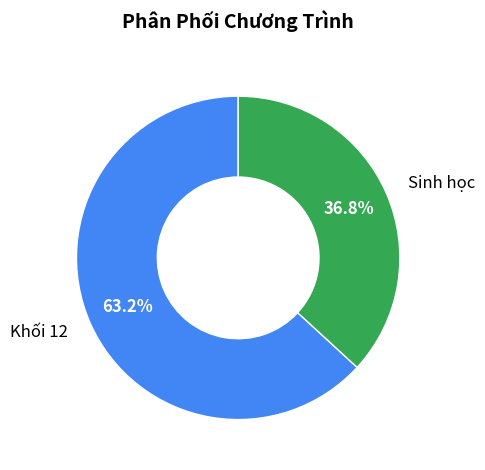

Which category has the smallest portion of the pie?

Sinh học